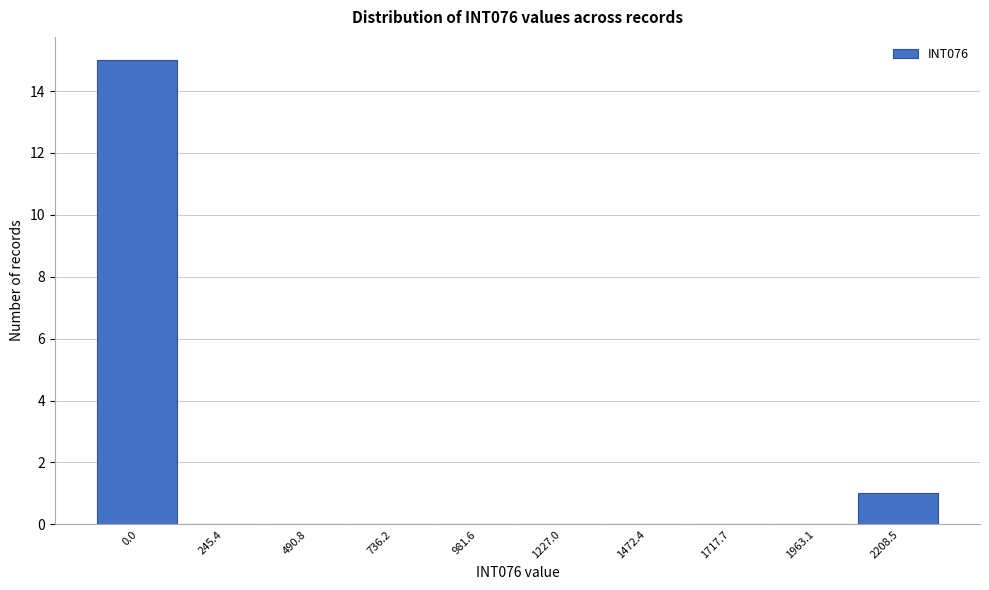

Reading left to right, extract all data points from this chart.

0.0=15	245.4=0	490.8=0	736.2=0	981.6=0	1227.0=0	1472.4=0	1717.7=0	1963.1=0	2208.5=1